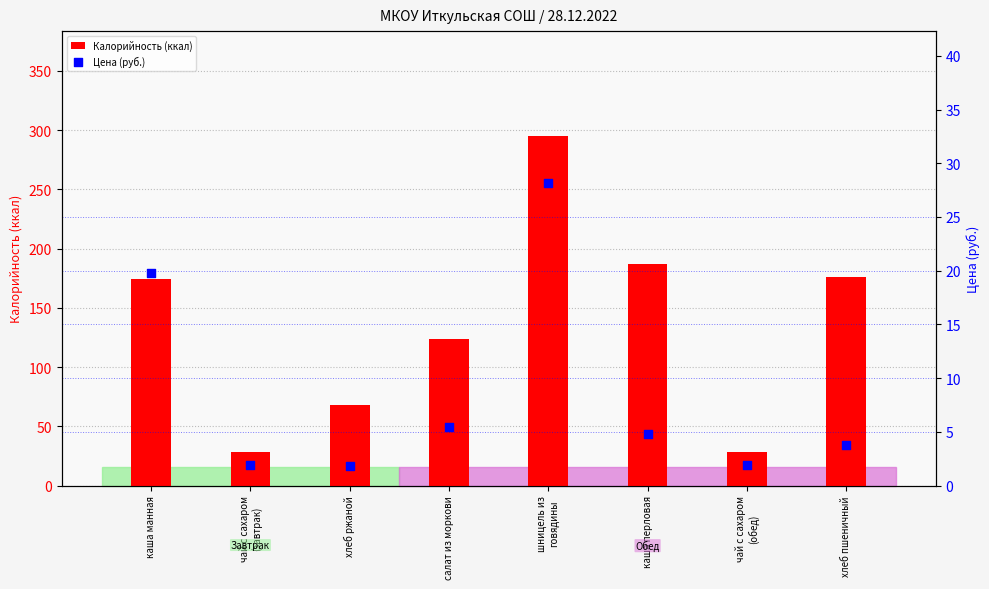

Which series has the widest spread of Y values?

Калорийность (ккал)